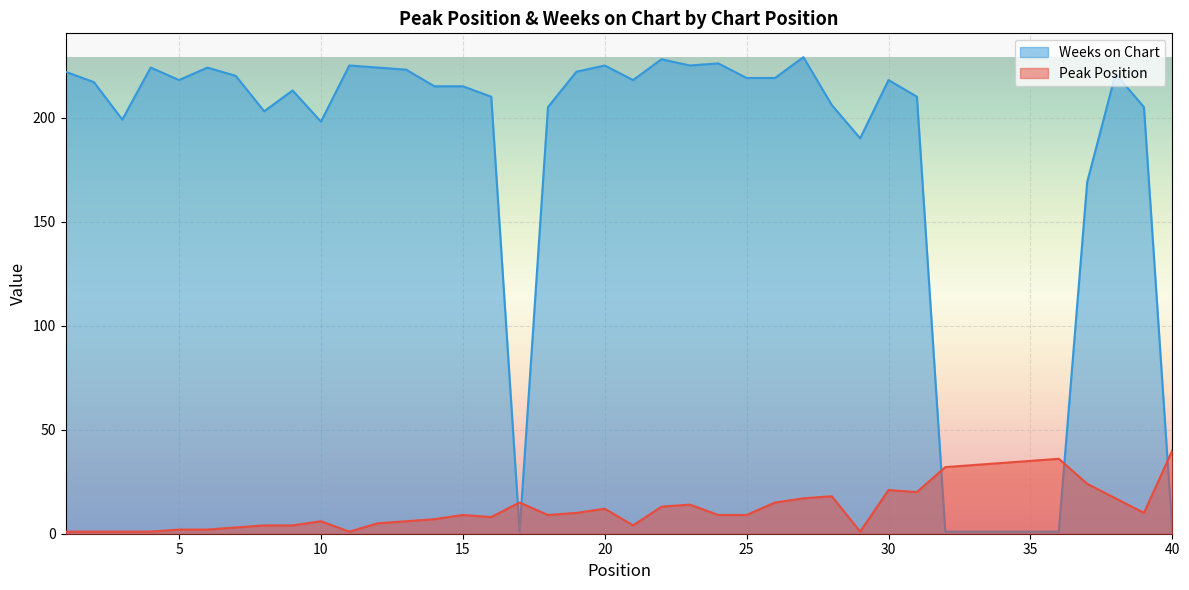

How many interior local peaks does the Weeks on Chart series have?

10